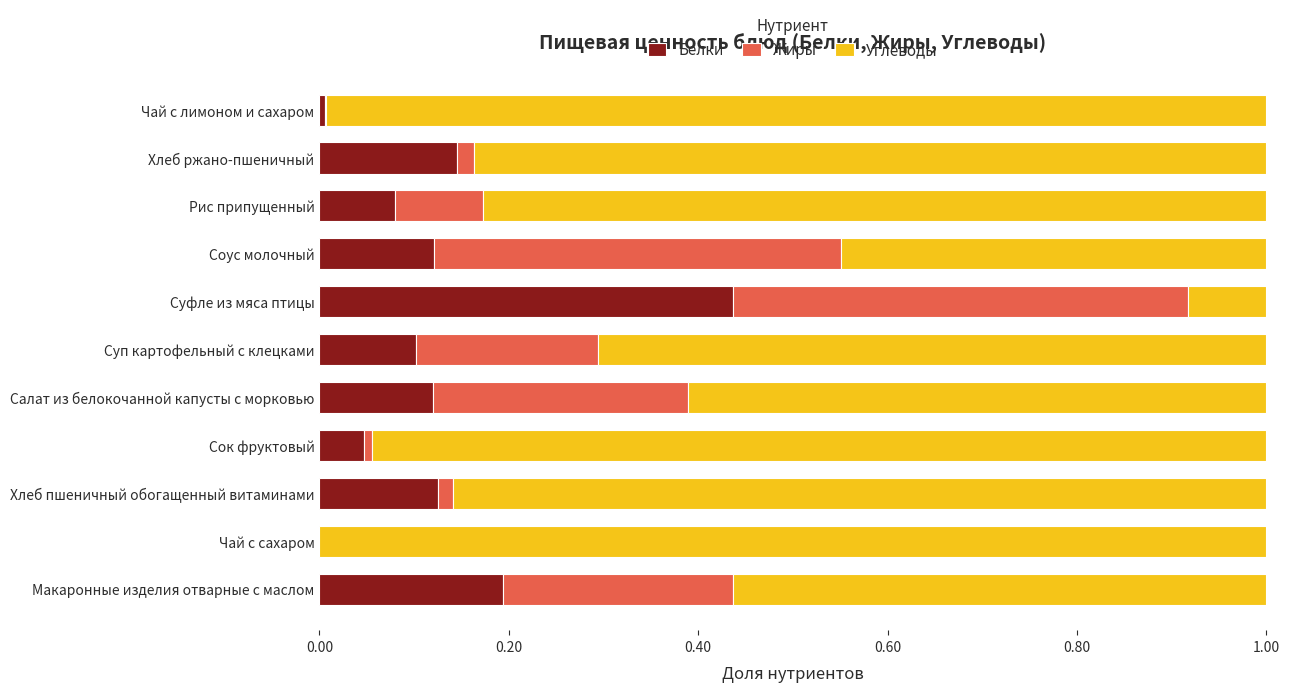

At which label does Белки reach its peak?

Суфле из мяса птицы